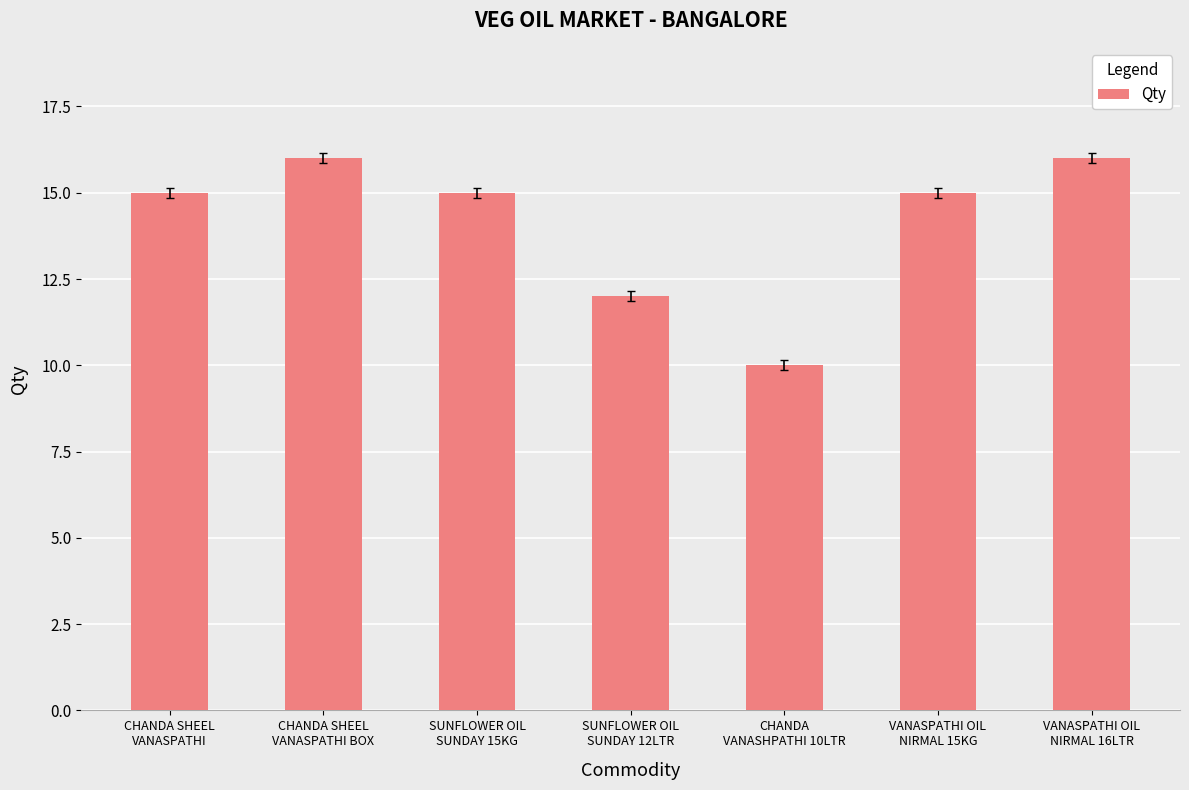

What is the greatest value displayed?

16